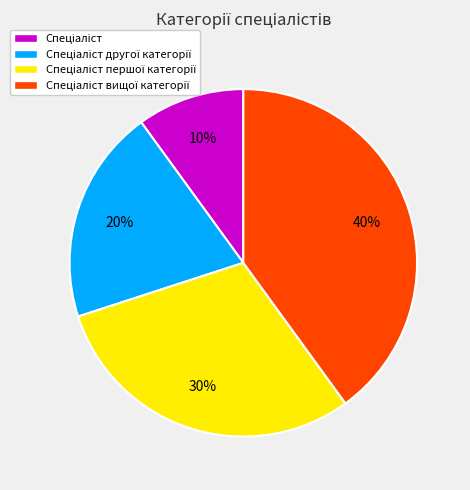

To the nearest percent, what is the difference between the largest and smallest slice percentages?

30%